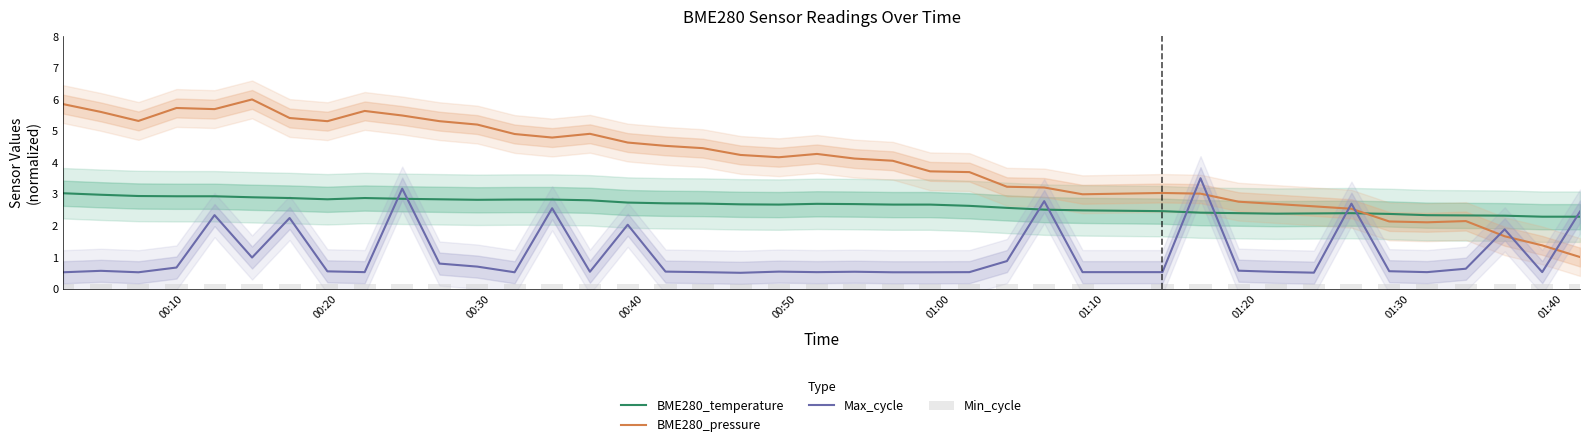

What are all the series names shown in the legend?

BME280_temperature, BME280_pressure, Max_cycle, Min_cycle